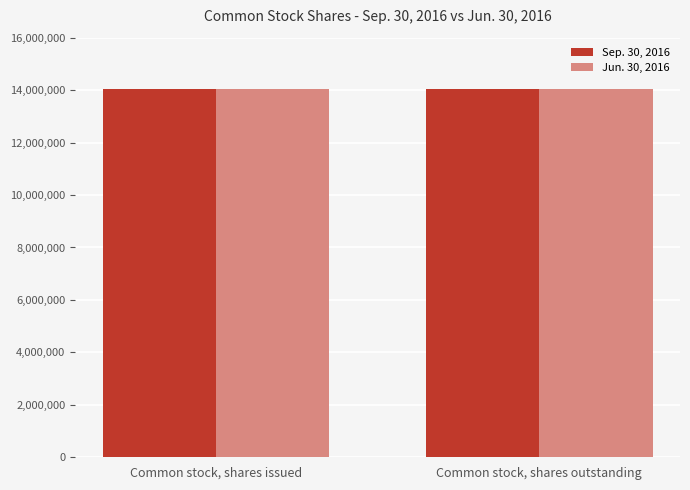

How many bars are there in each group?

2